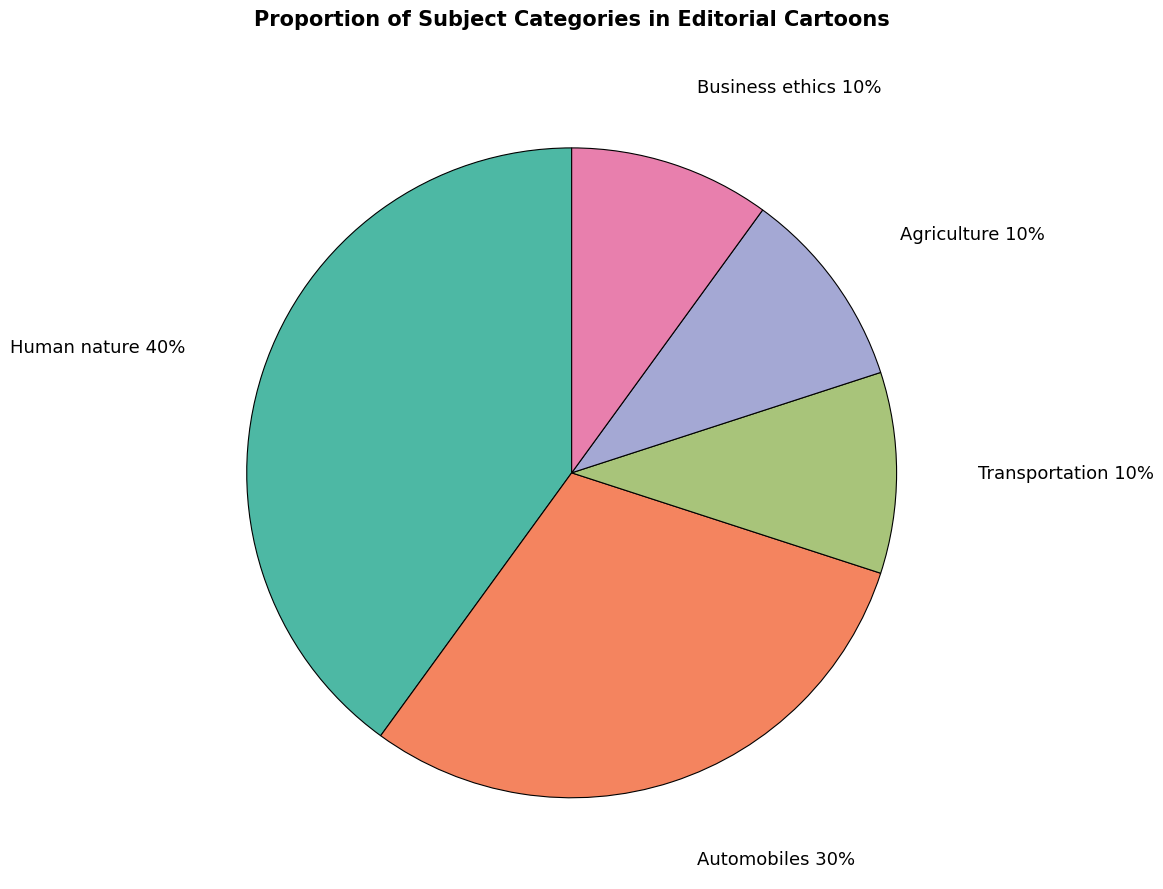

Does any single category account for the majority?

No